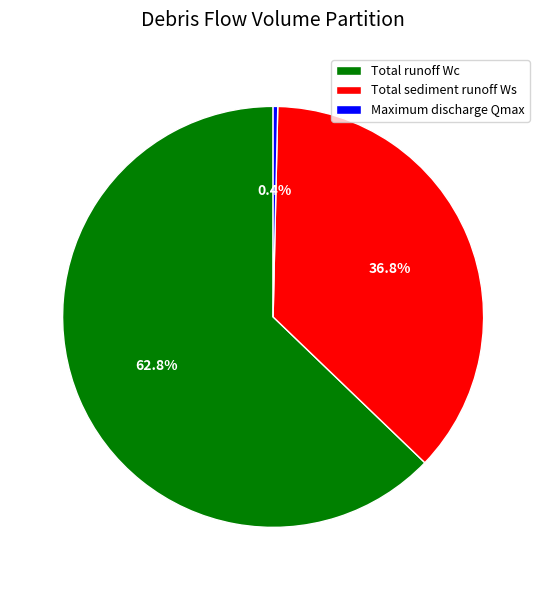

Is it true that Total sediment runoff Ws is 29% of the pie?

False